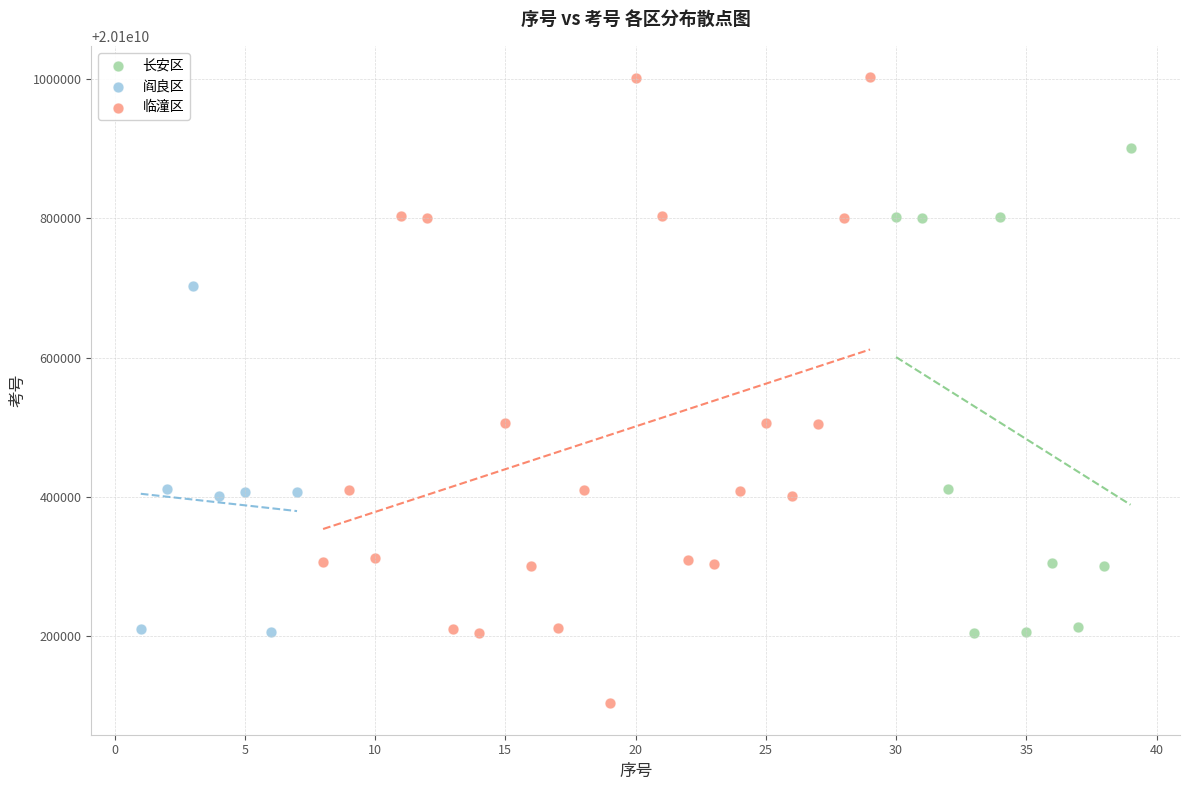

Which series contains the lowest Y value?

临潼区